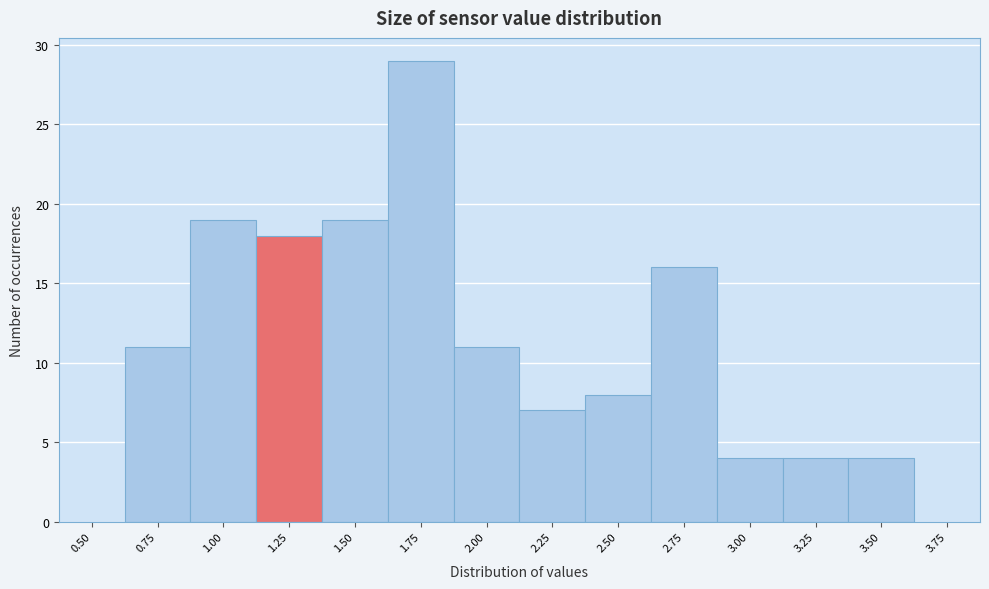

Reading left to right, transcribe all the data shown in this chart.

0.50=0	0.75=11	1.00=19	1.25=18	1.50=19	1.75=29	2.00=11	2.25=7	2.50=8	2.75=16	3.00=4	3.25=4	3.50=4	3.75=0